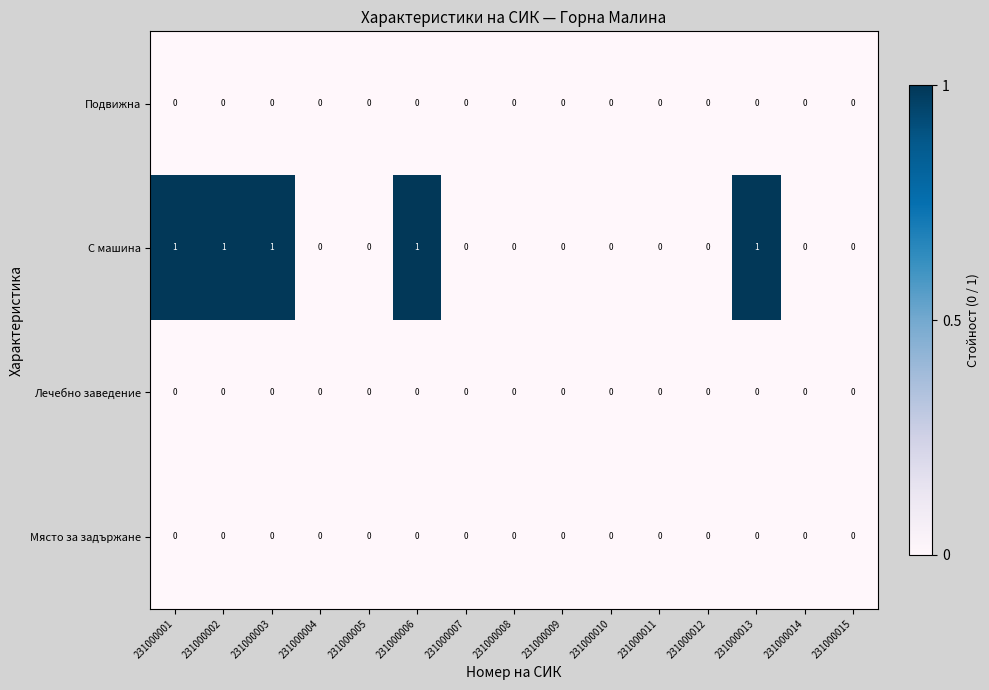

Which series has the largest total across all categories?

С машина